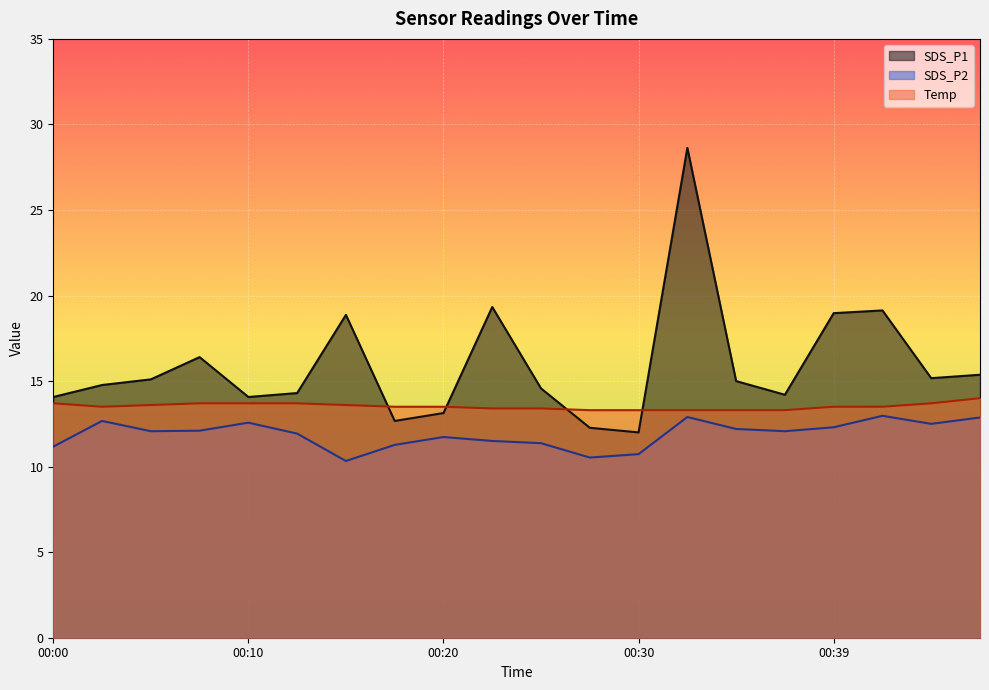

How many lines are shown in the chart?

3